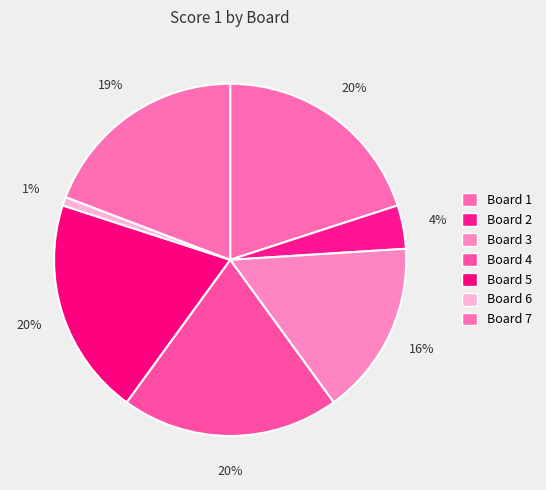

Count the number of slices in the pie.

7